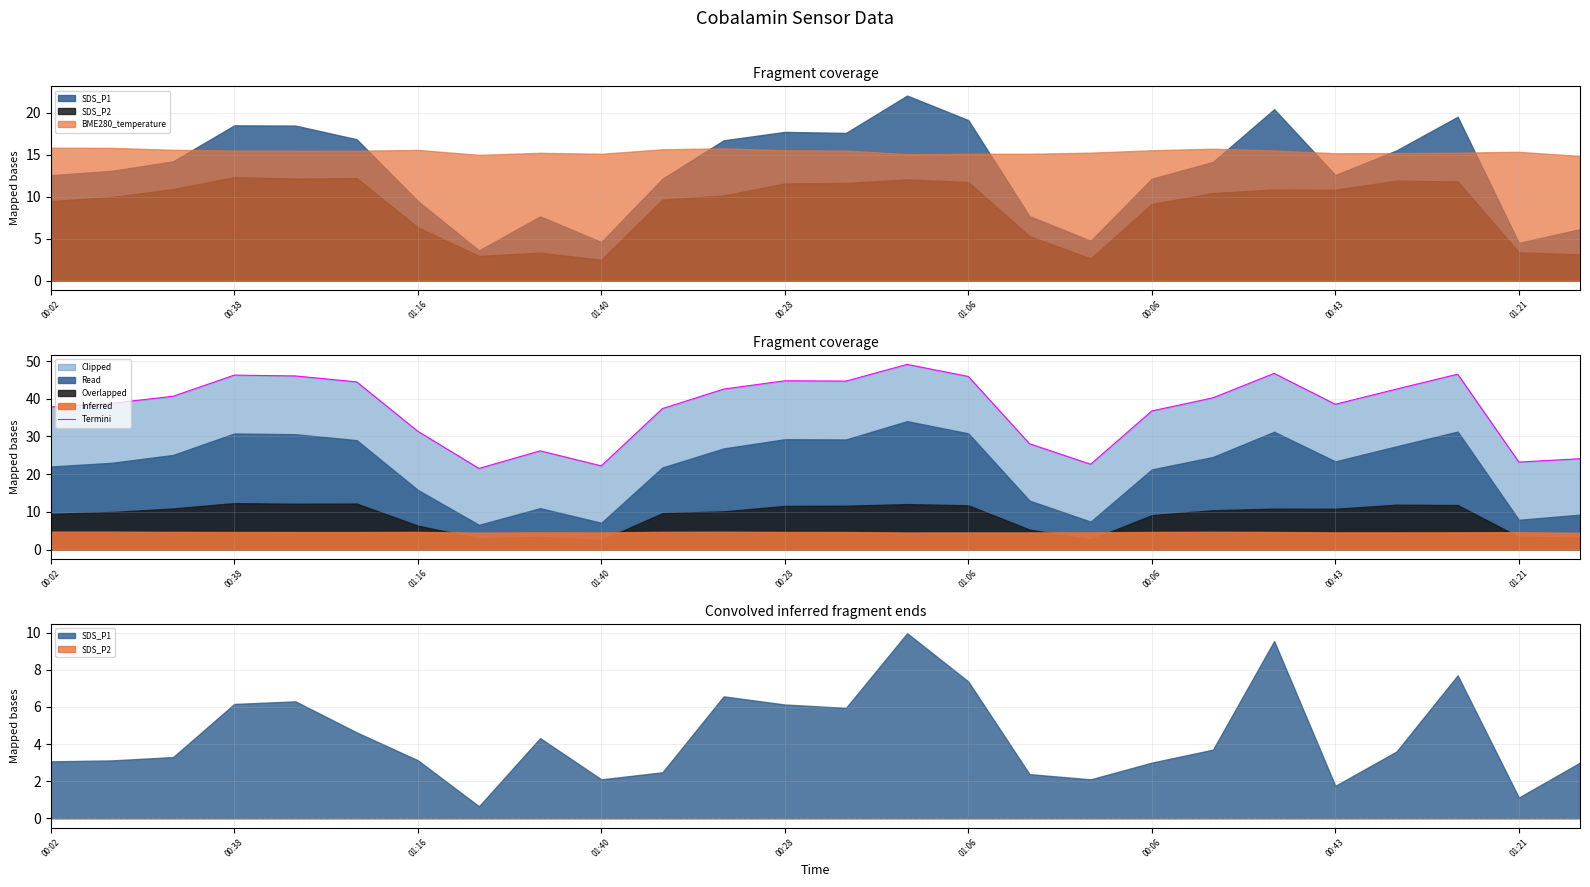

True or false: Termini has a value of 14.8 at 00:06.

False